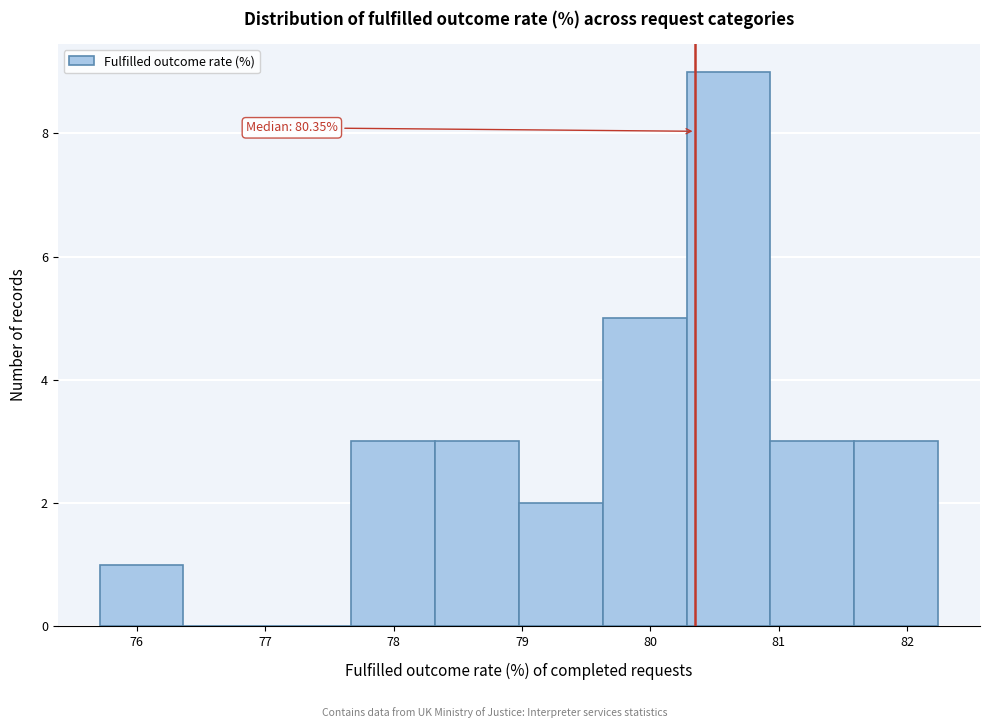

Which range on the x-axis has the tallest bar?

80.3 to 80.9